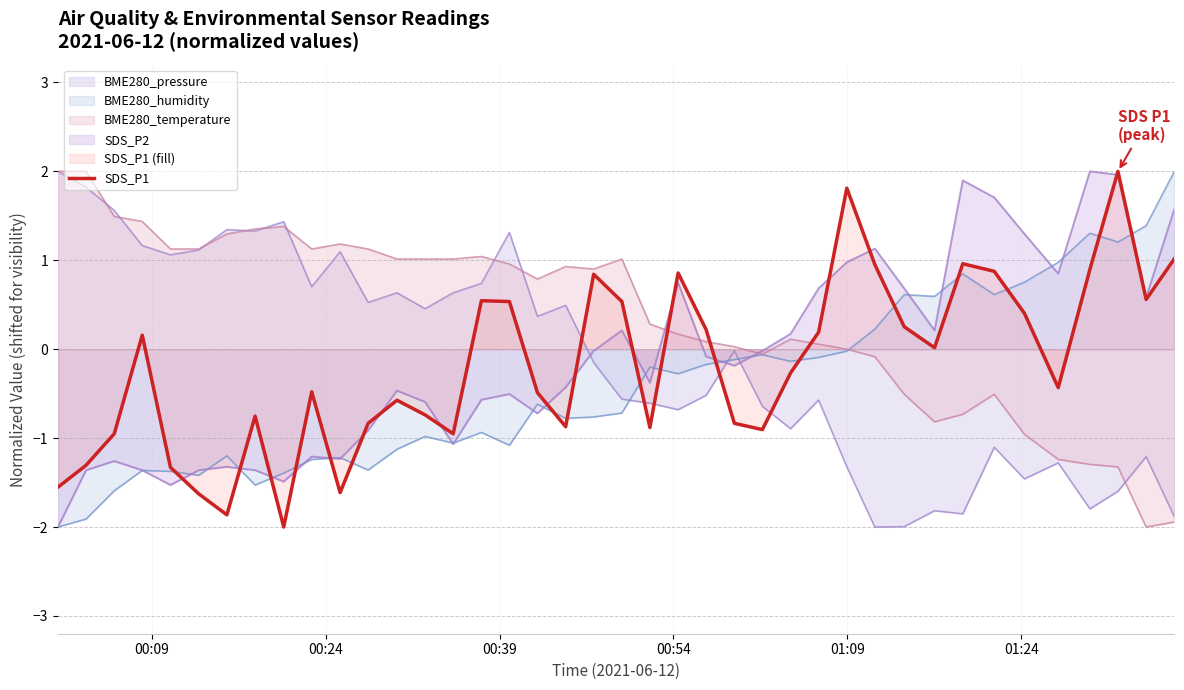

What is the smallest value displayed?

-2.0